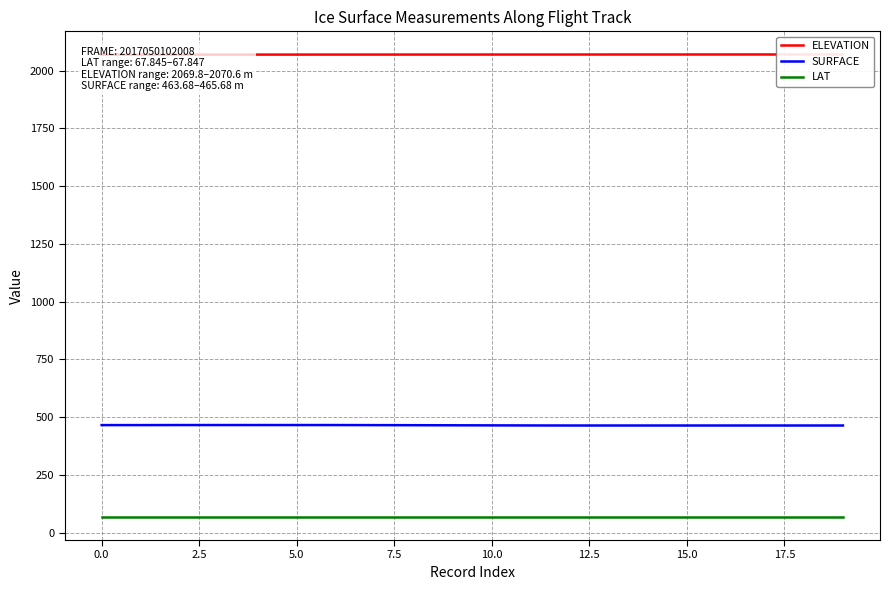

Is the value of LAT at 13 greater than the value of ELEVATION at 15?

No